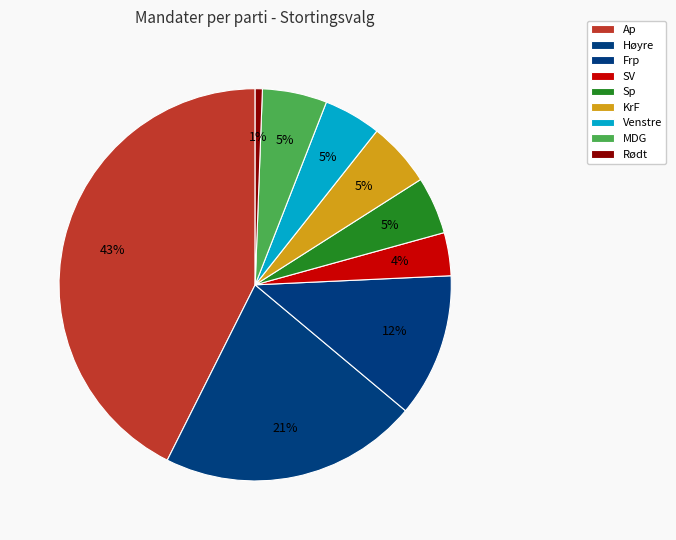

The MDG slice represents 17% of the pie. True or false?

False